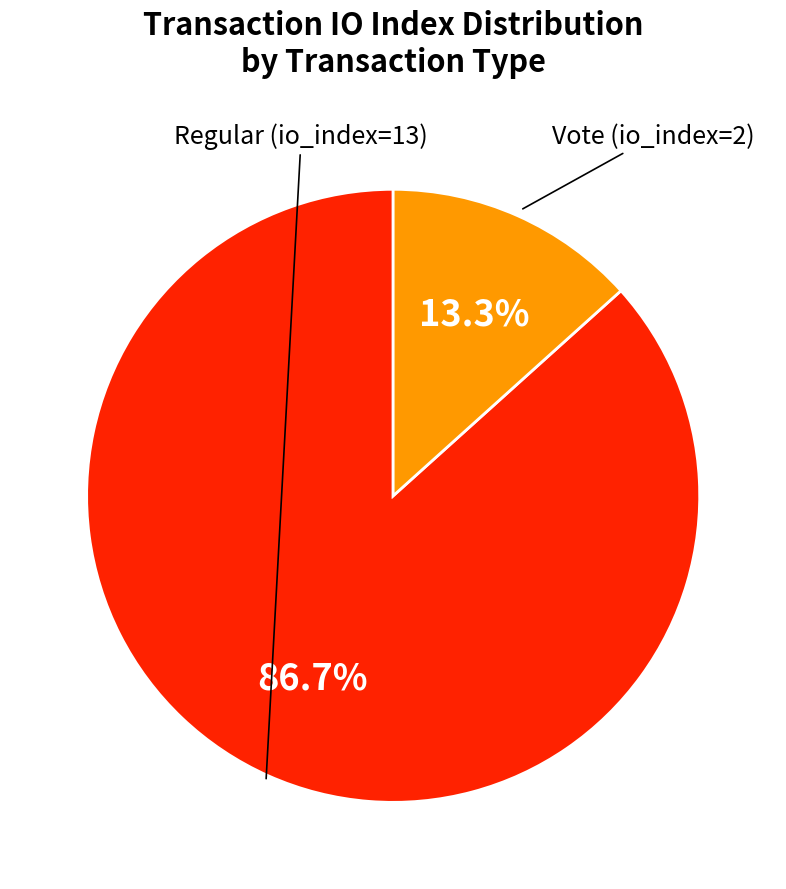

Is there a majority slice in this chart?

Yes